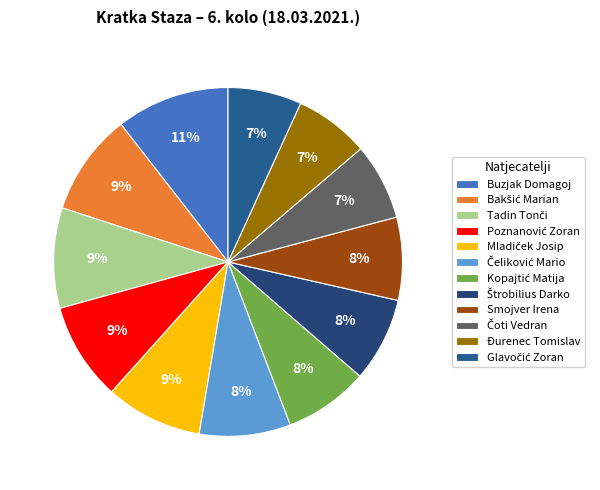

Which category has the biggest portion of the pie?

Buzjak Domagoj